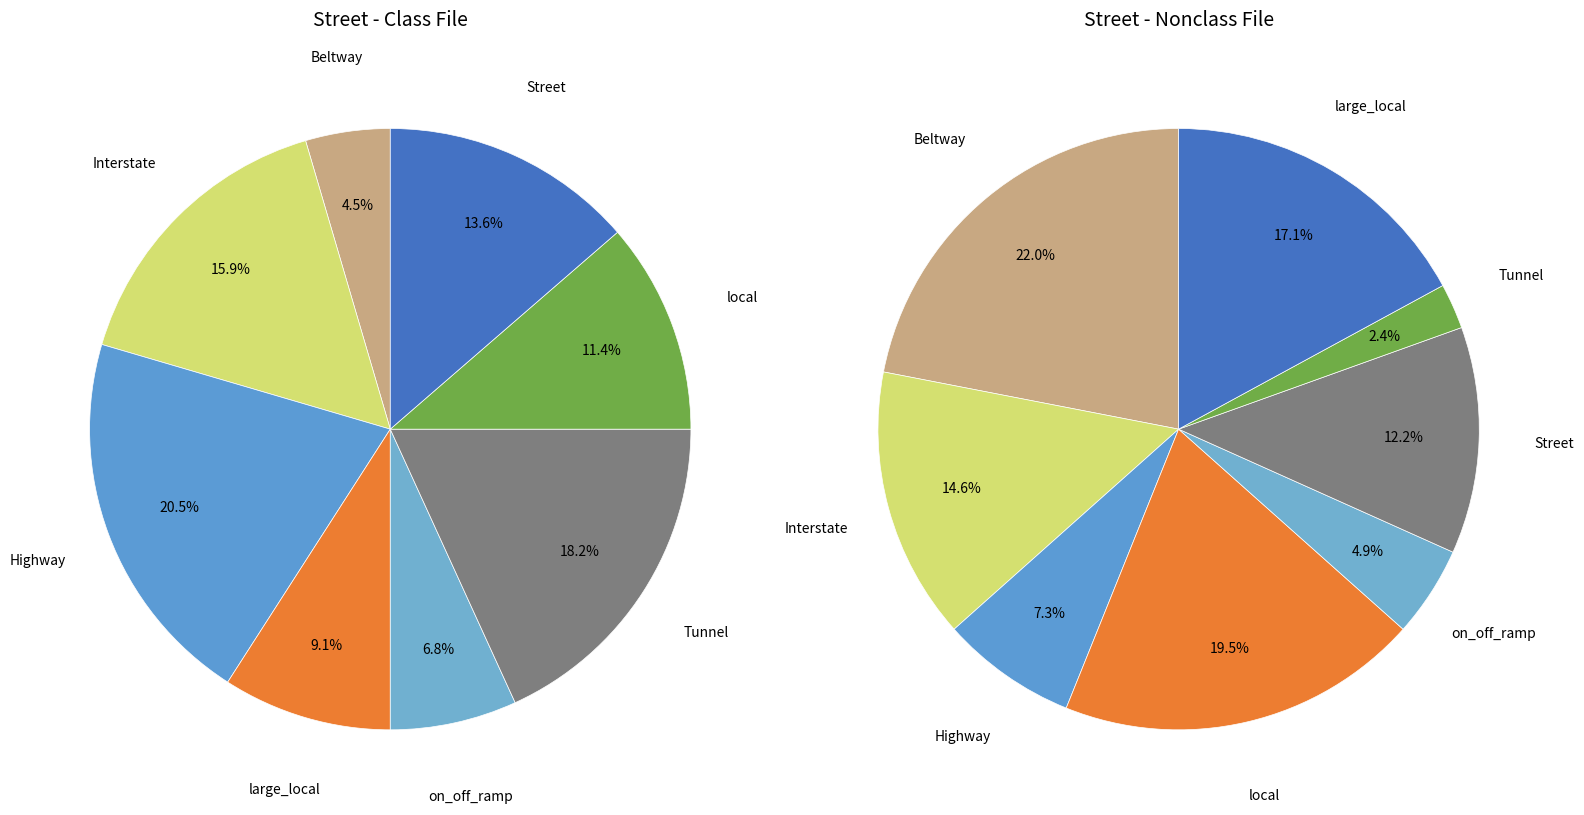

Does 7 represent more than half of the total?

No